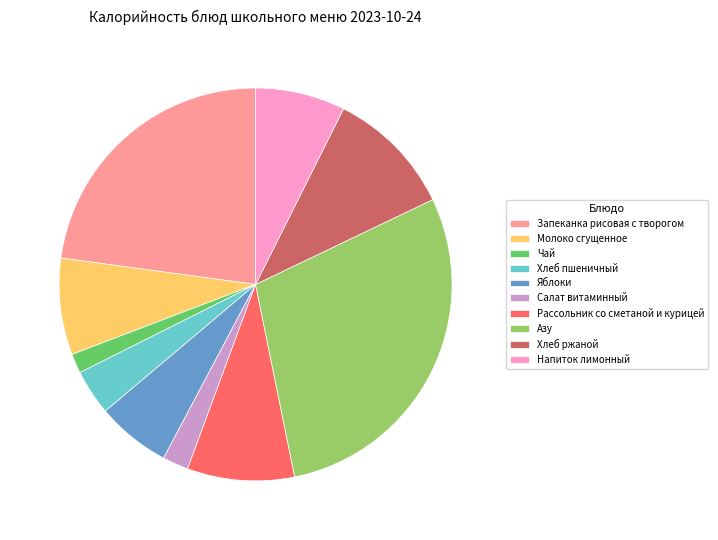

How many segments does this pie chart have?

10